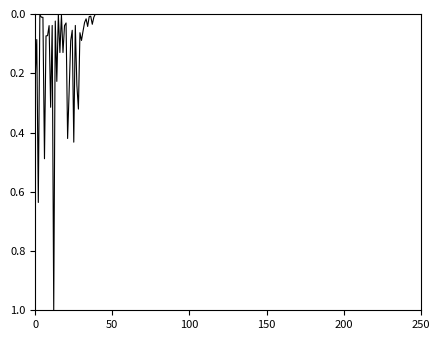

What is the greatest value displayed?

1.0